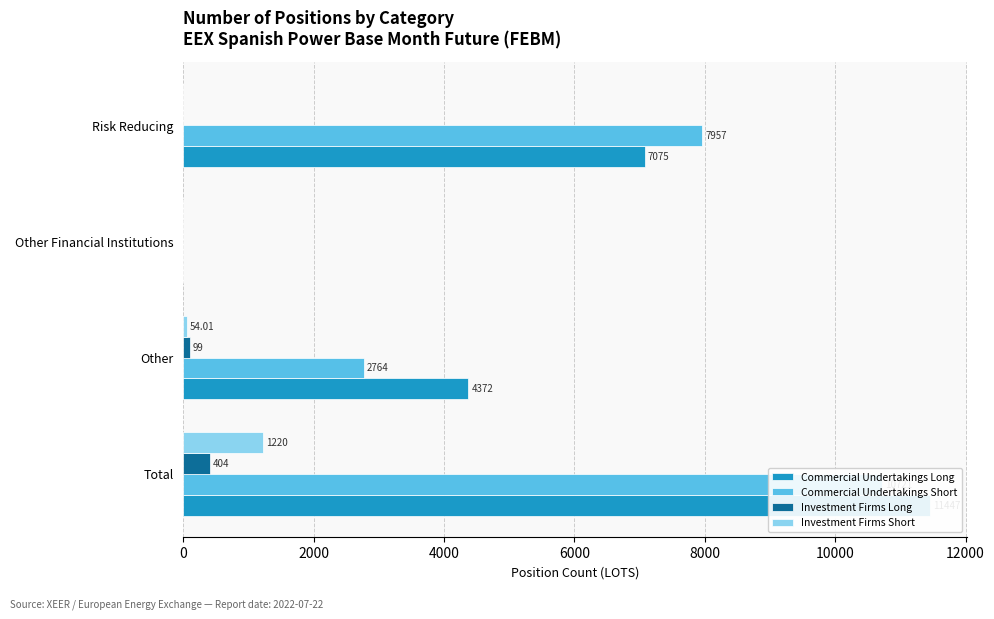

List the series in order of their peak value, highest first.

Commercial Undertakings Long, Commercial Undertakings Short, Investment Firms Short, Investment Firms Long